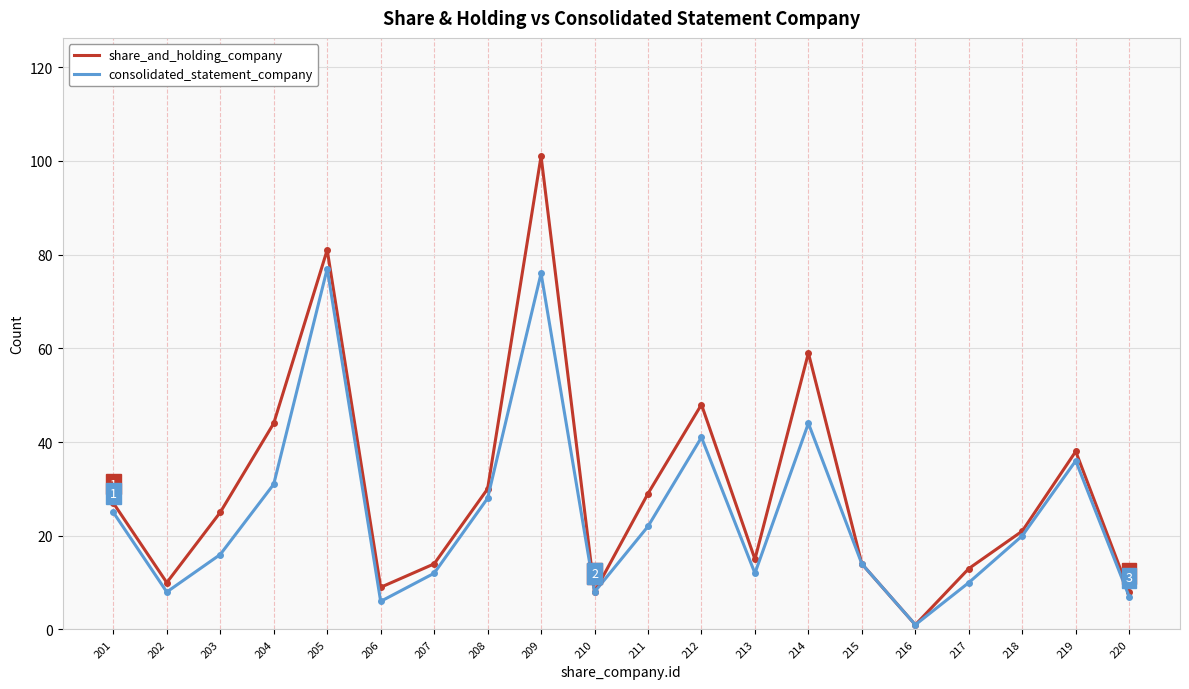

At which label does share_and_holding_company first exceed 25?

201